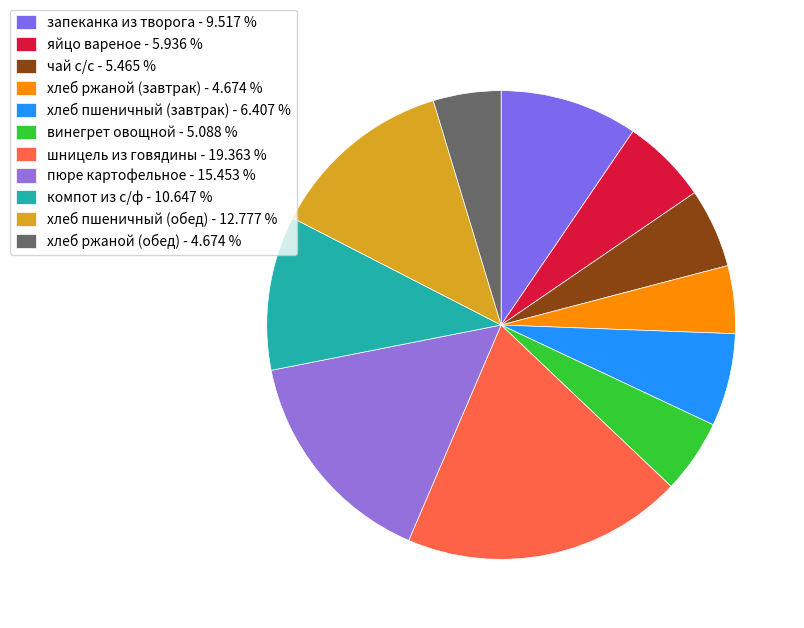

How many segments does this pie chart have?

11